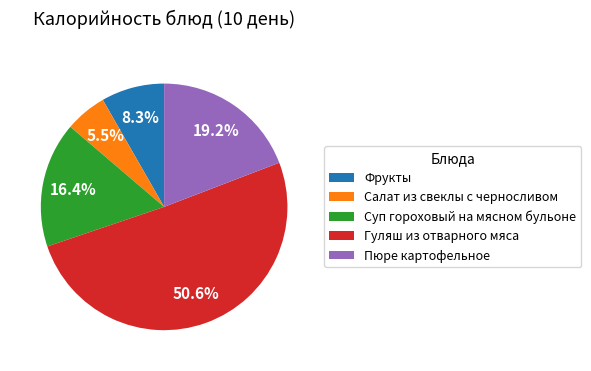

How many segments does this pie chart have?

5